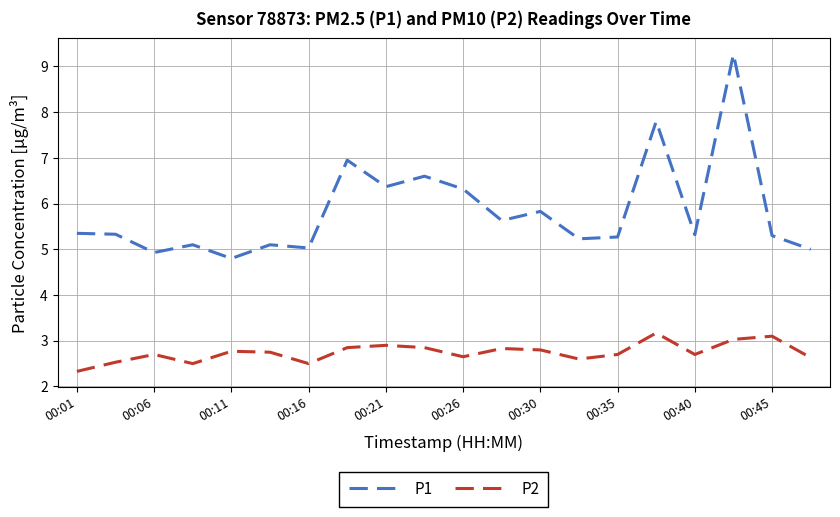

True or false: P2 and P1 intersect in this chart.

False